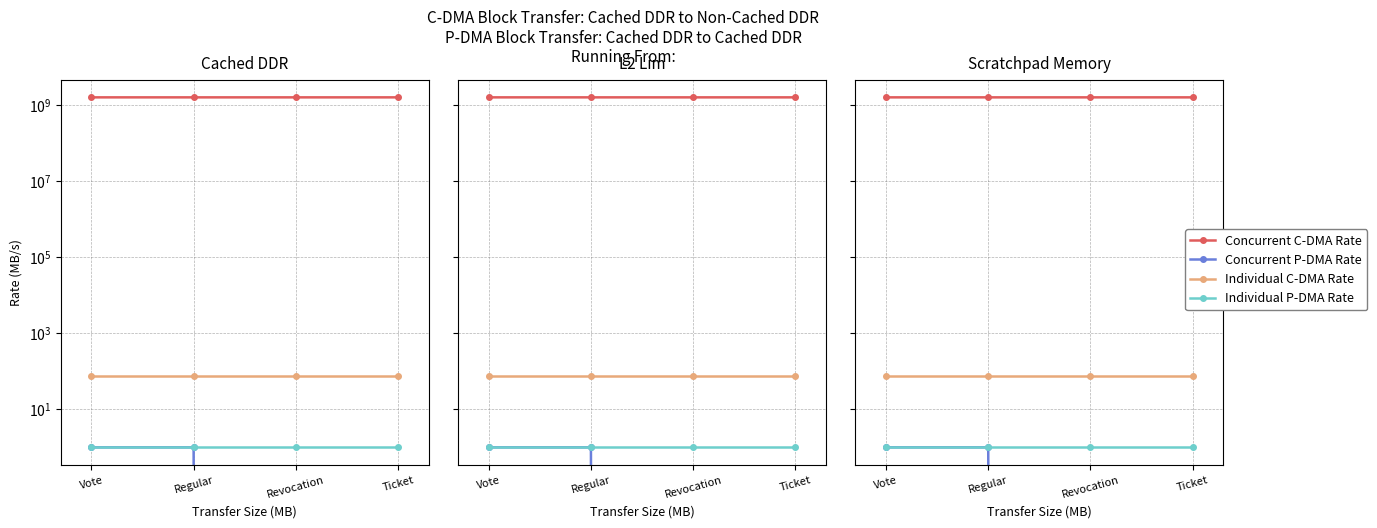

Between Regular and Ticket, which is larger?

Regular